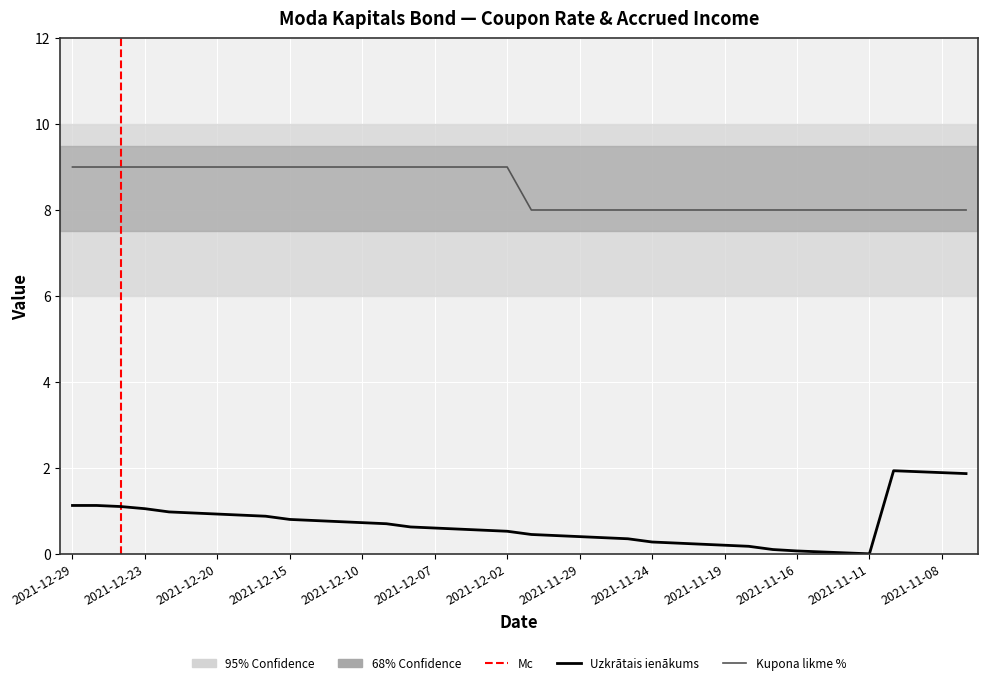

List the series in order of their overall mean, lowest first.

Uzkrātais ienākums, Kupona likme %